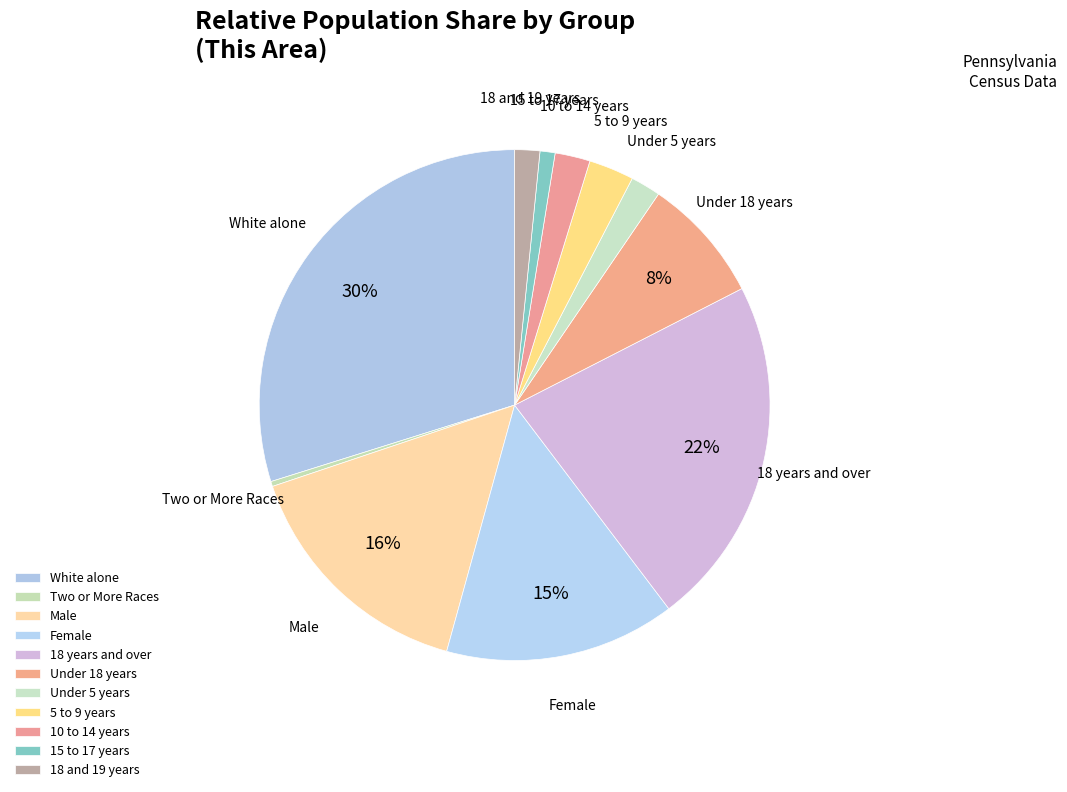

To the nearest percent, what is the combined percentage of 18 and 19 years and 10 to 14 years?

4%